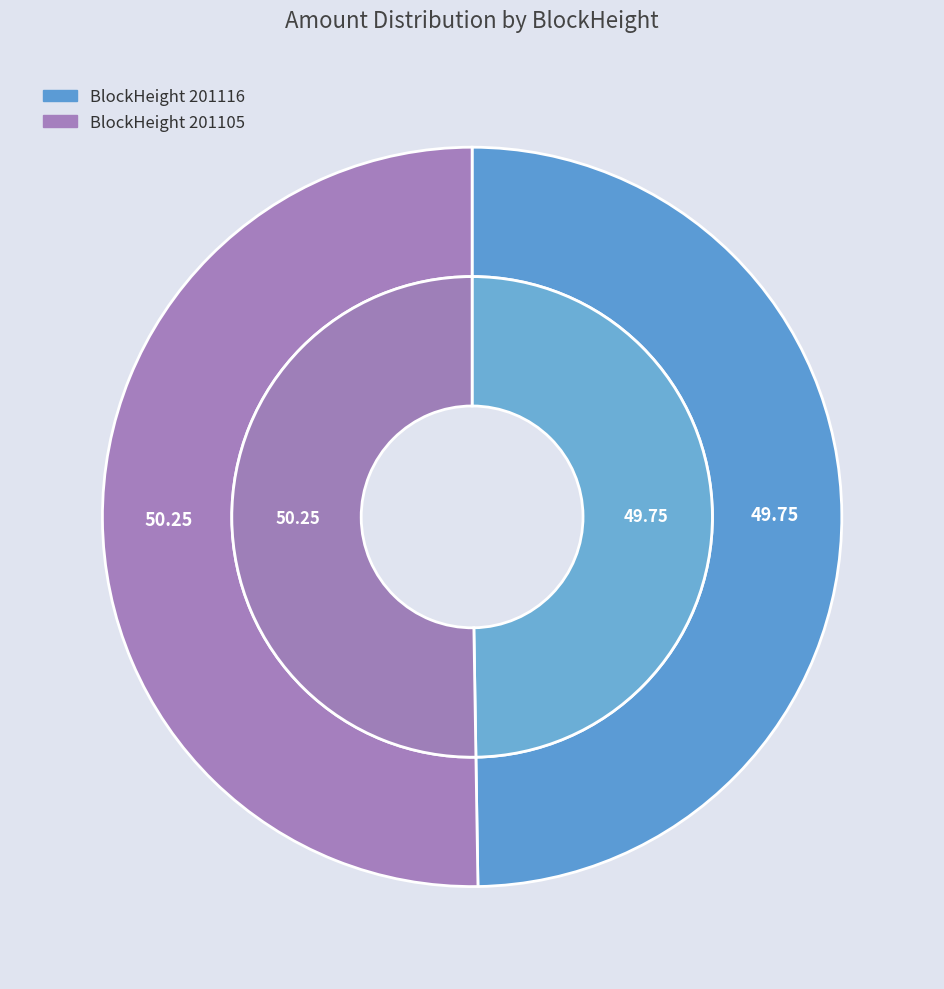

To the nearest percent, what is the combined percentage of 201105 and 201116?

100%